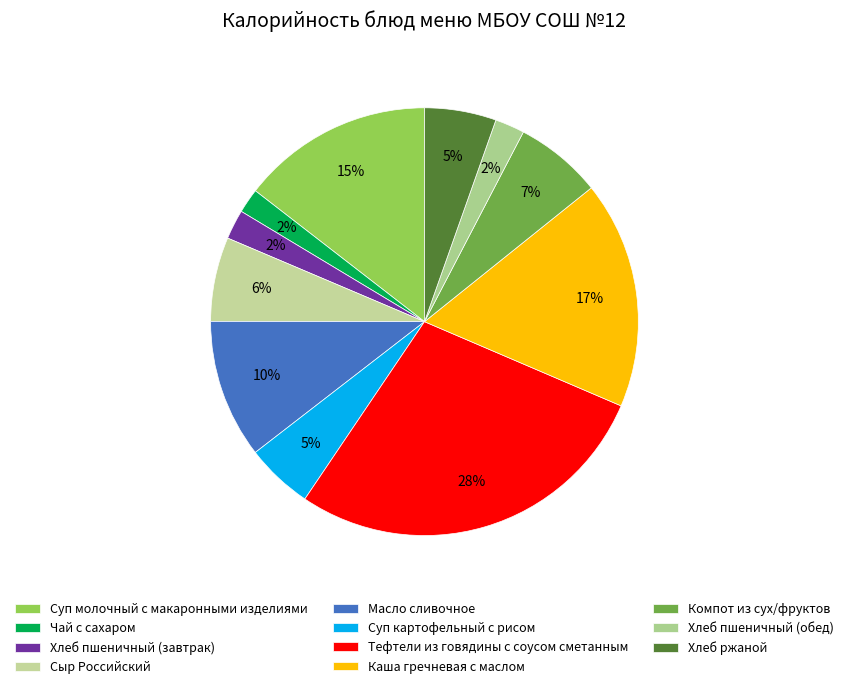

How many slices are in this pie chart?

11